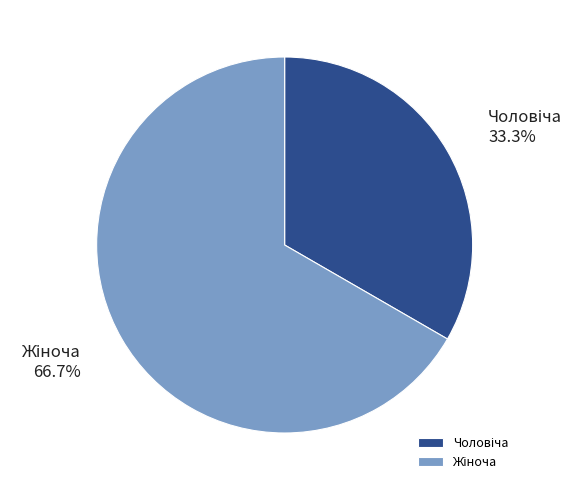

Does any single category account for the majority?

Yes